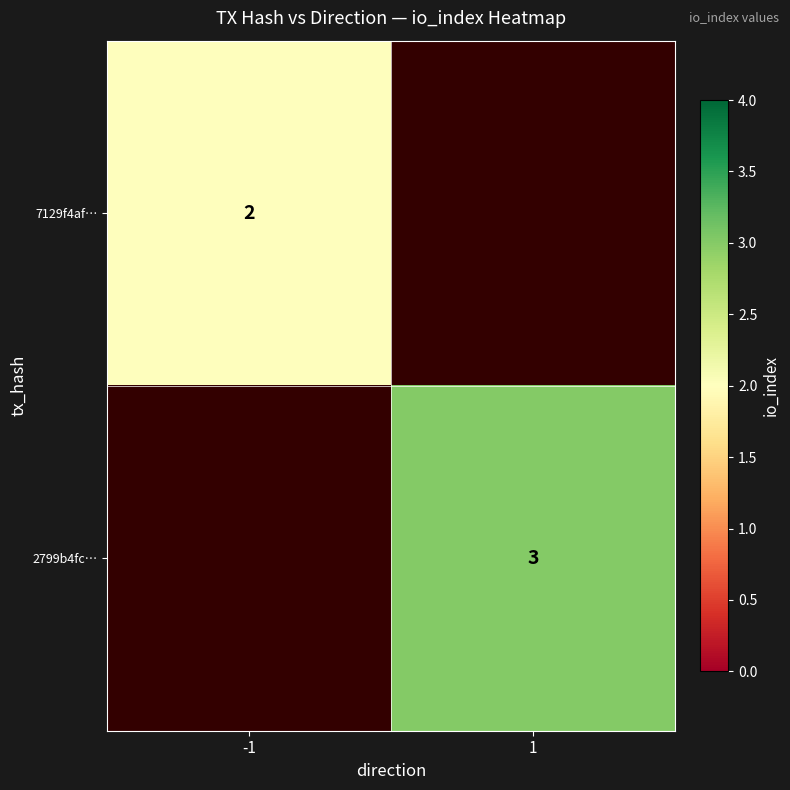

The 2799b4fc… series shows 3 at 1. True or false?

True